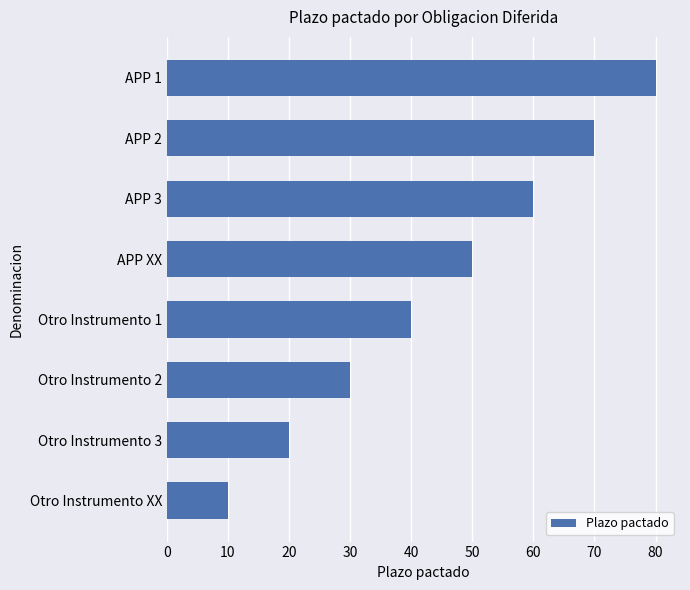

Rank the categories by value from lowest to highest.

Otro Instrumento XX, Otro Instrumento 3, Otro Instrumento 2, Otro Instrumento 1, APP XX, APP 3, APP 2, APP 1